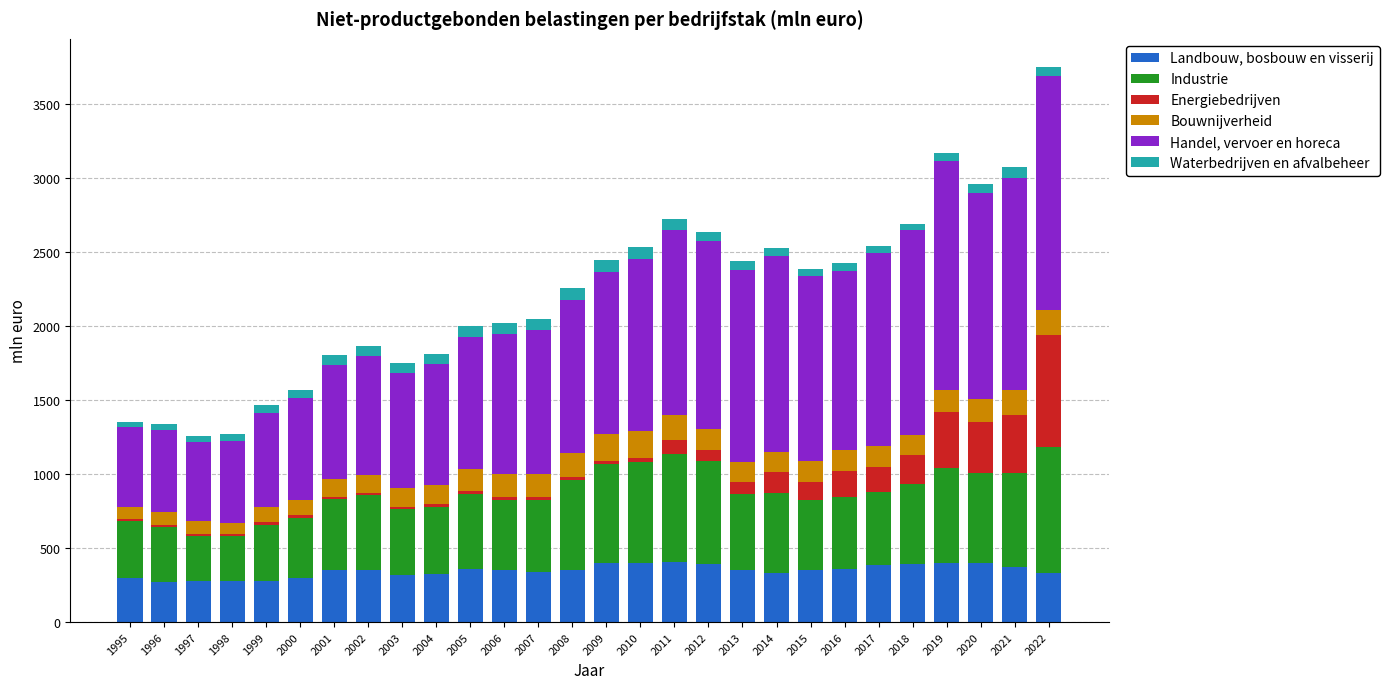

The Landbouw, bosbouw en visserij series shows 350 at 2002. True or false?

True